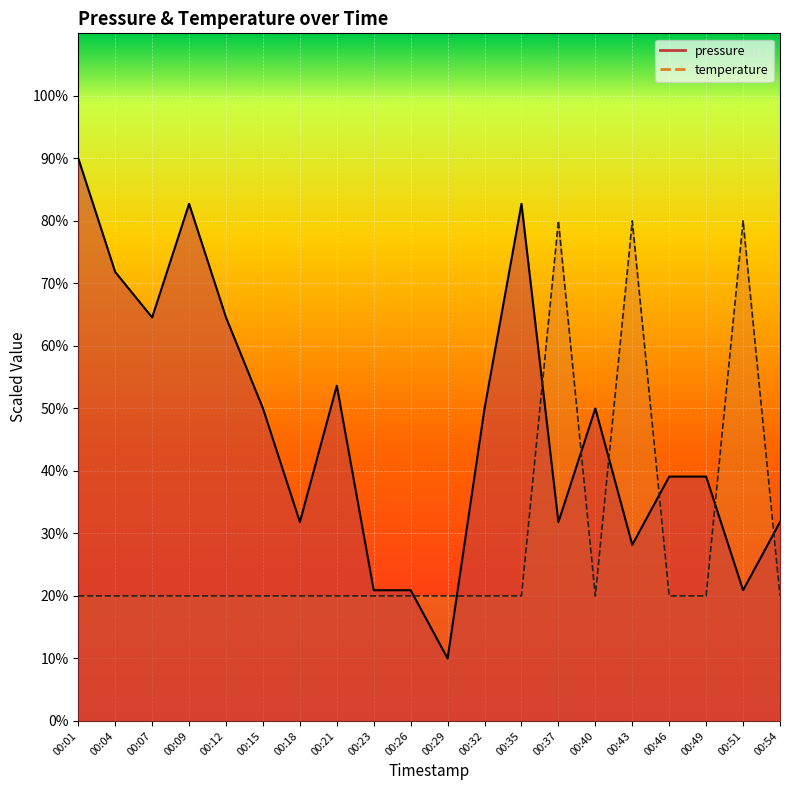

Which series has the largest total across all categories?

pressure